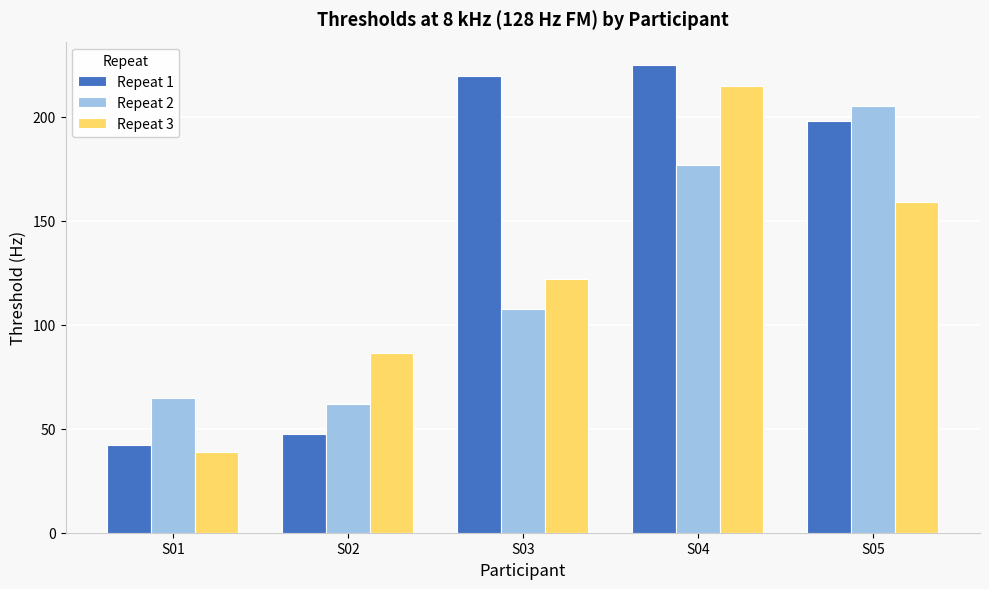

Reading right to left, list all the values displayed in this chart.

Repeat 1: 198.2	225.0	219.8	47.5	42.4
Repeat 2: 205.2	176.7	107.7	62.0	64.9
Repeat 3: 159.3	214.8	122.2	86.5	38.6